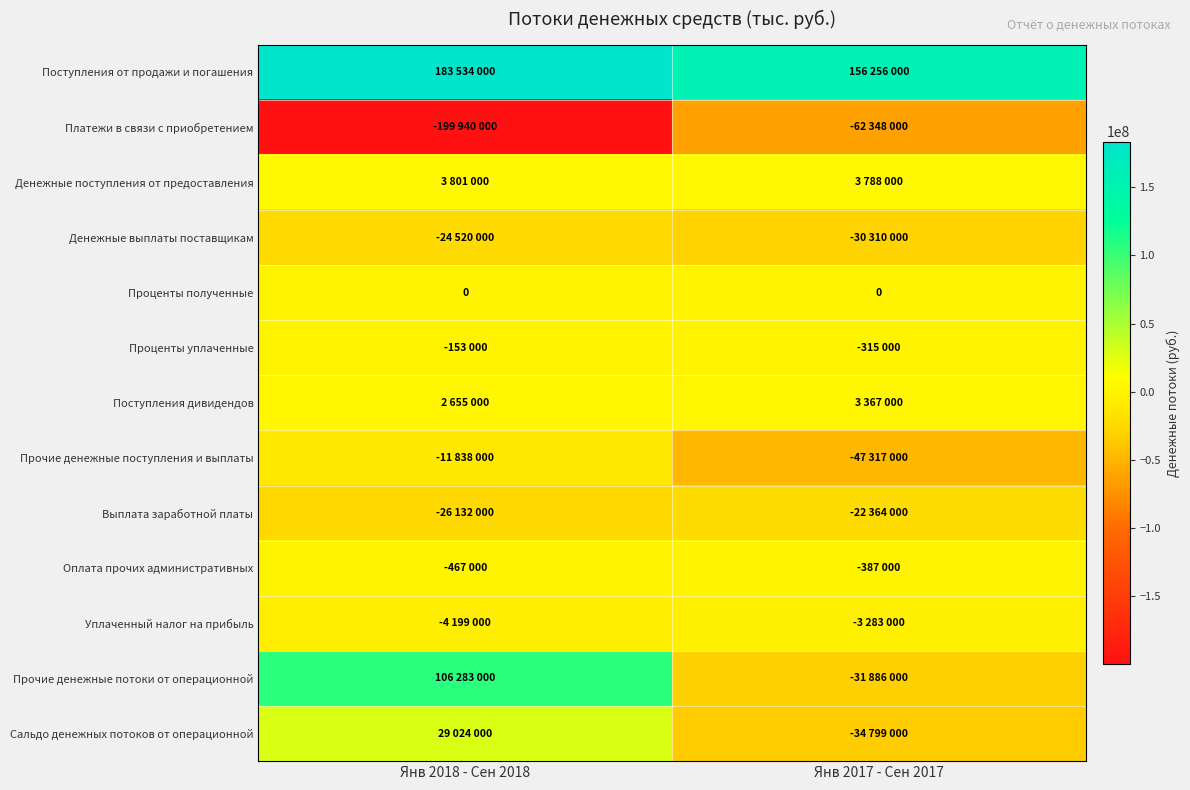

Rank the categories by Оплата прочих административных value from highest to lowest.

Янв 2017 - Сен 2017, Янв 2018 - Сен 2018